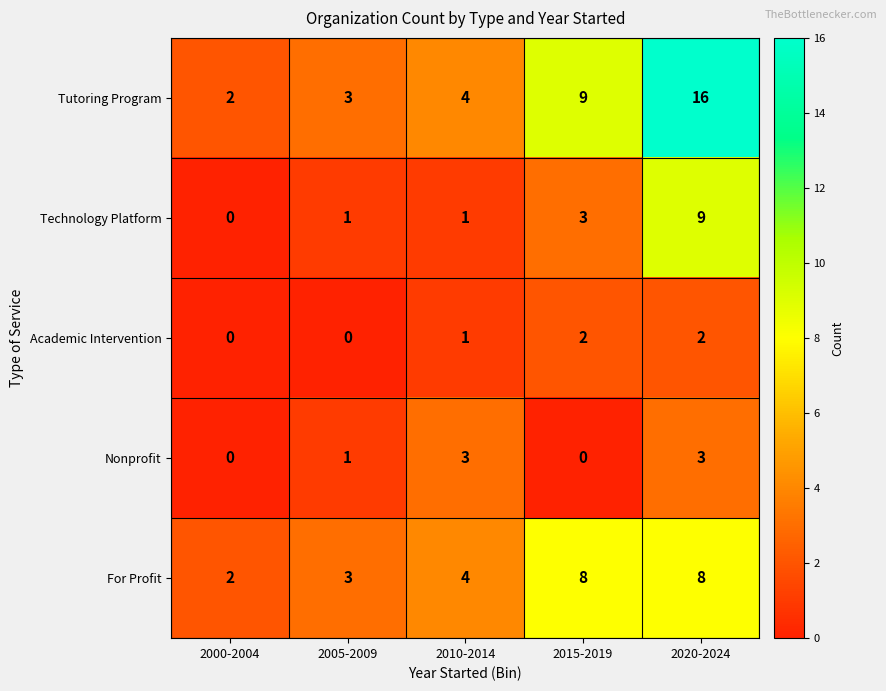

Where is Nonprofit nearest to the value 1?

2005-2009